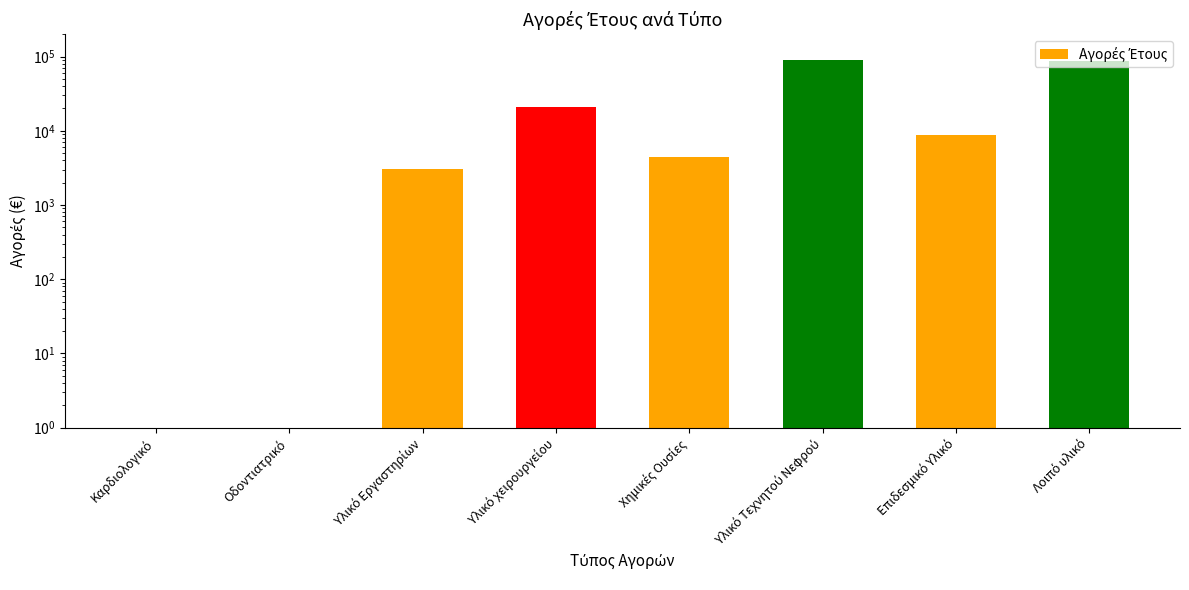

Reading left to right, transcribe all the data shown in this chart.

Καρδιολογικό=0.0	Οδοντιατρικό=0.0	Υλικό Εργαστηρίων=3082.6	Υλικό χειρουργείου=21150.3	Χημικές Ουσίες=4485.9	Υλικό Τεχνητού Νεφρού=88912.2	Επιδεσμικό Υλικό=8821.0	Λοιπό υλικό=88301.7